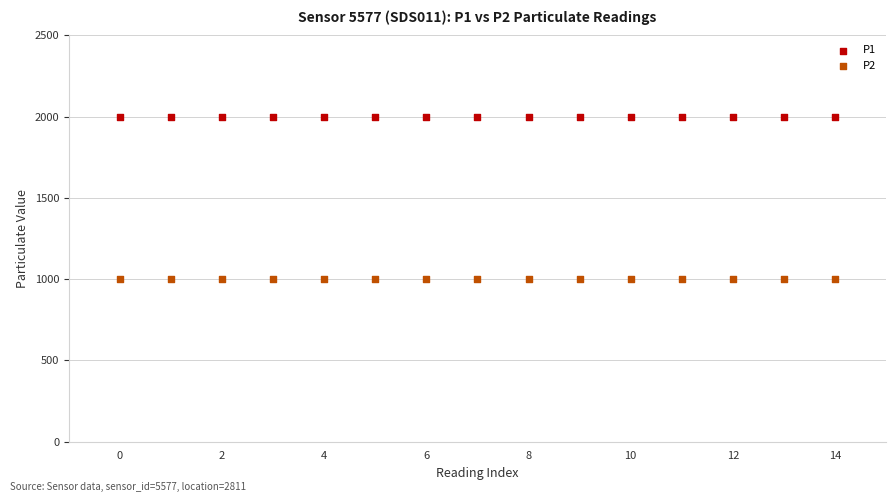

Which series reaches the maximum Y coordinate?

P1